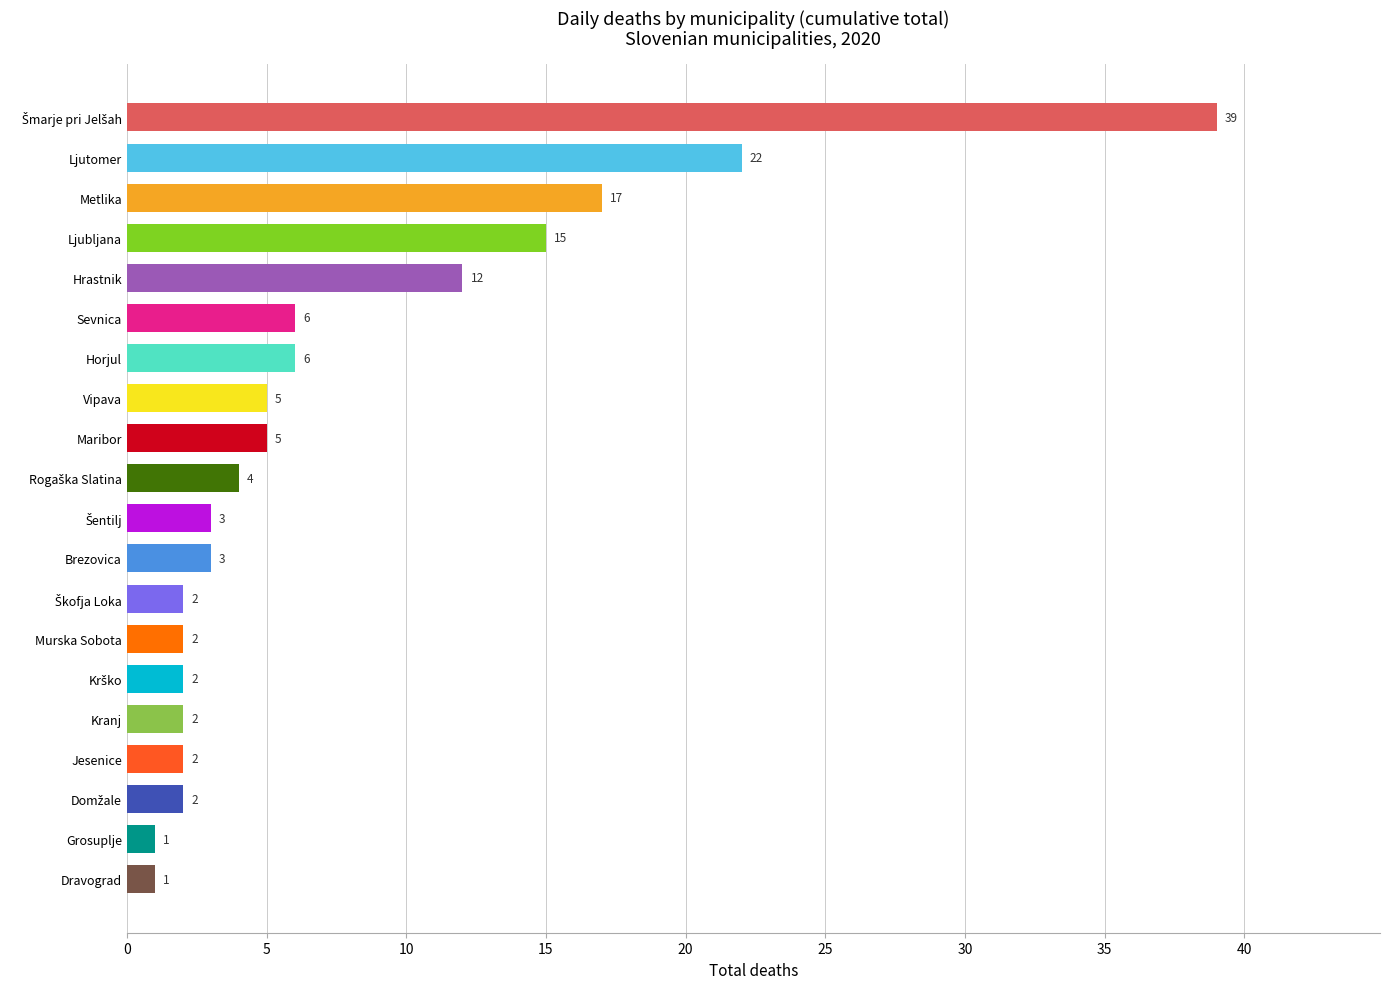

What position from the top is Kranj?

16